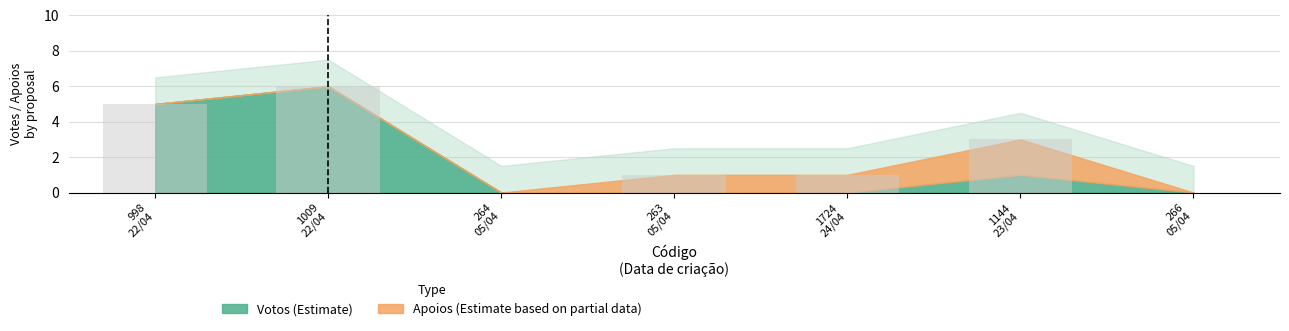

What is the sum of all values?

16